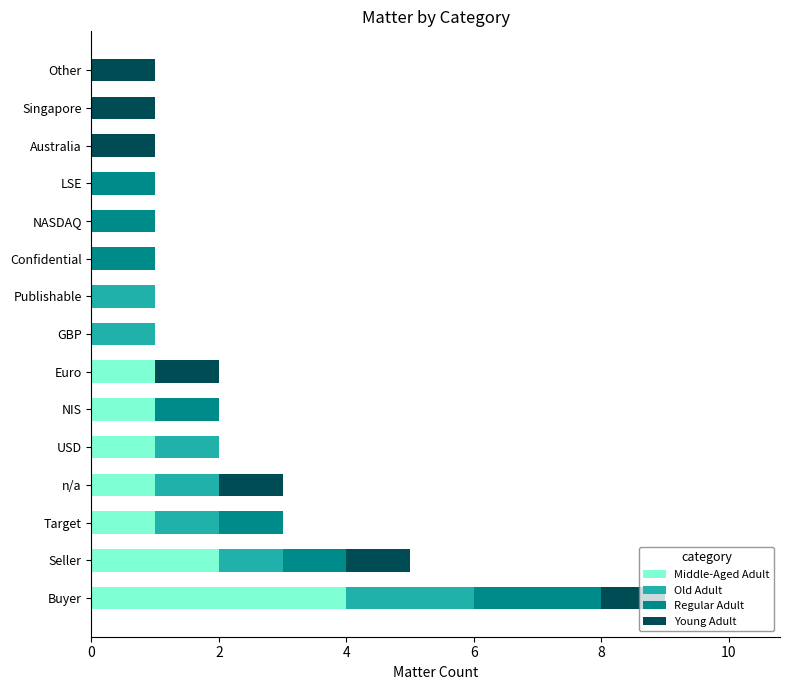

What is the highest value of the Middle-Aged Adult series?

4